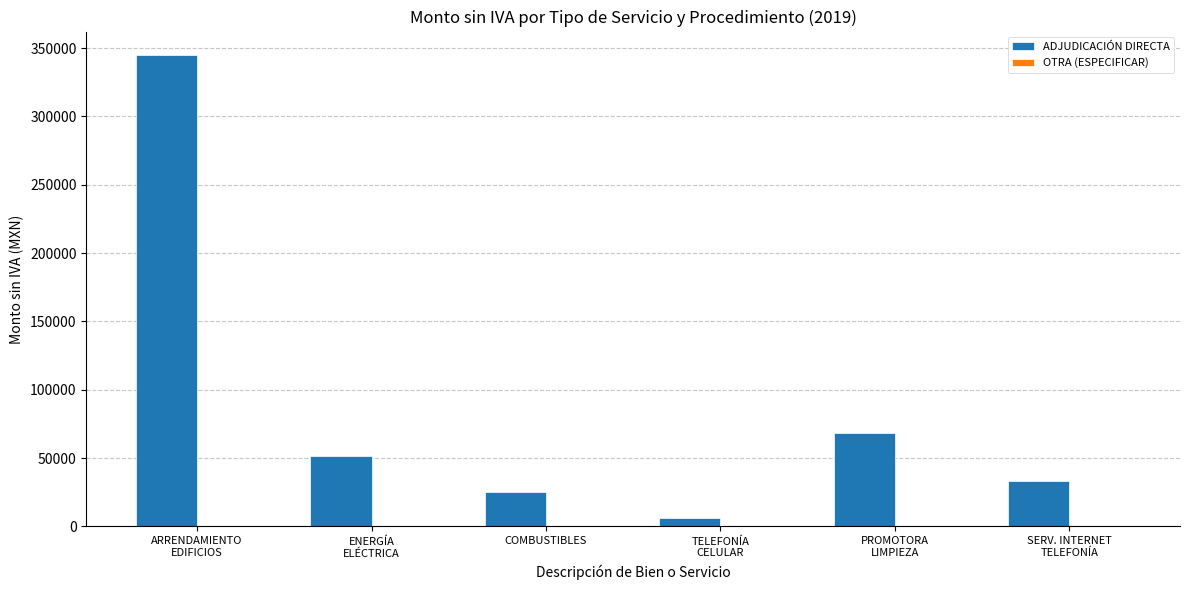

What is the sum of all values?

529763.5